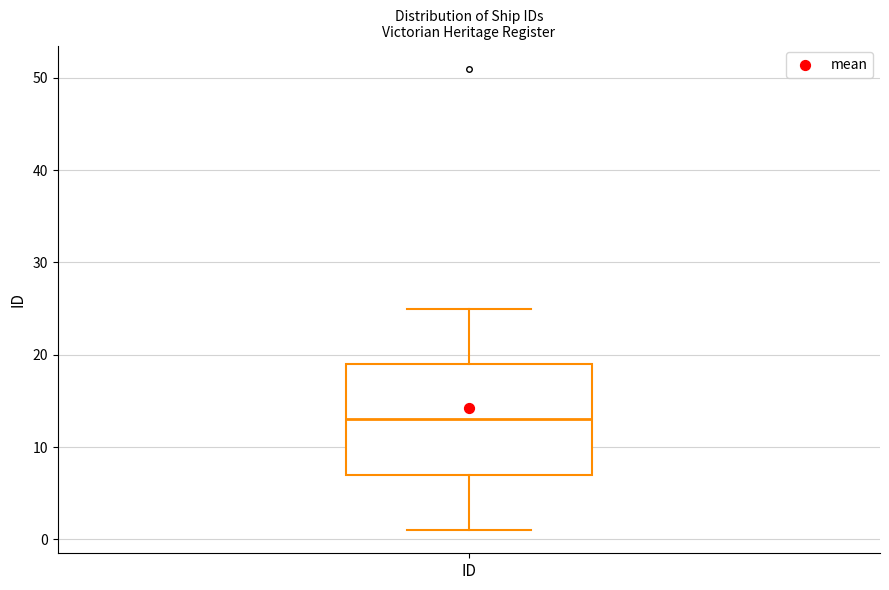

Transcribe this box plot: give where the median line is, the range the box spans, and where the two whiskers end, as read against the y-axis. The values are not printed on the chart, so give them approximately, as read against the axis.

median 13, box 7 to 19, whiskers 1 to 25